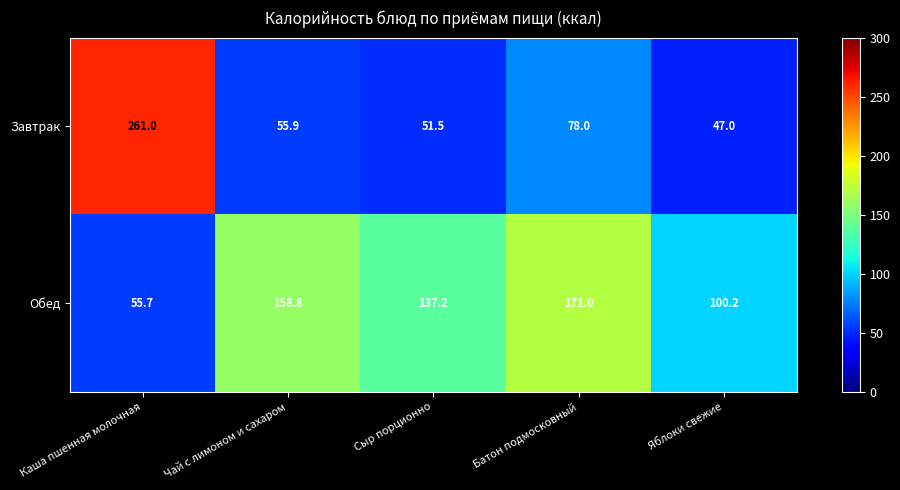

Where does the Завтрак series first go above 55?

Каша пшенная молочная